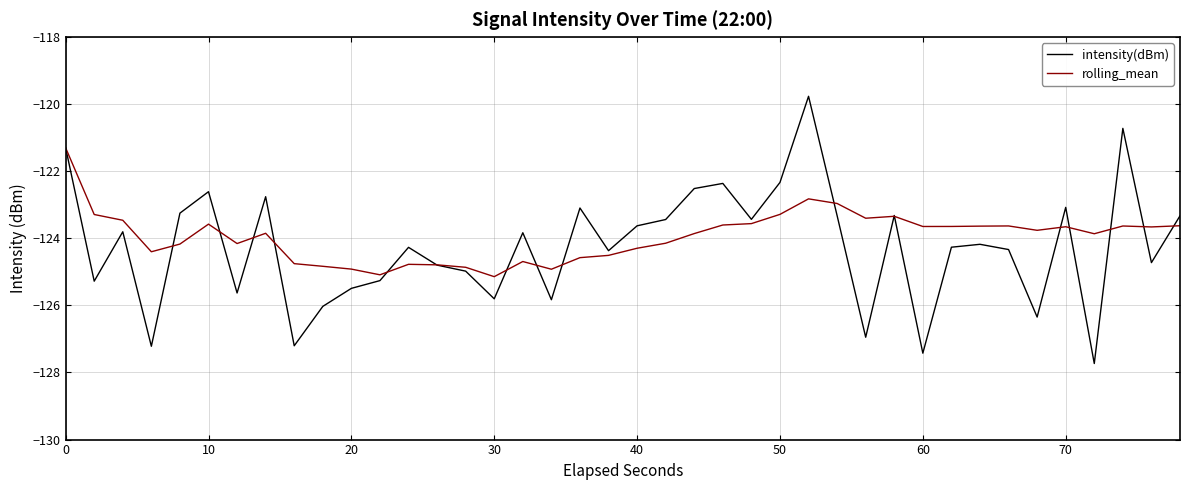

List the series in order of their peak value, highest first.

intensity(dBm), rolling_mean